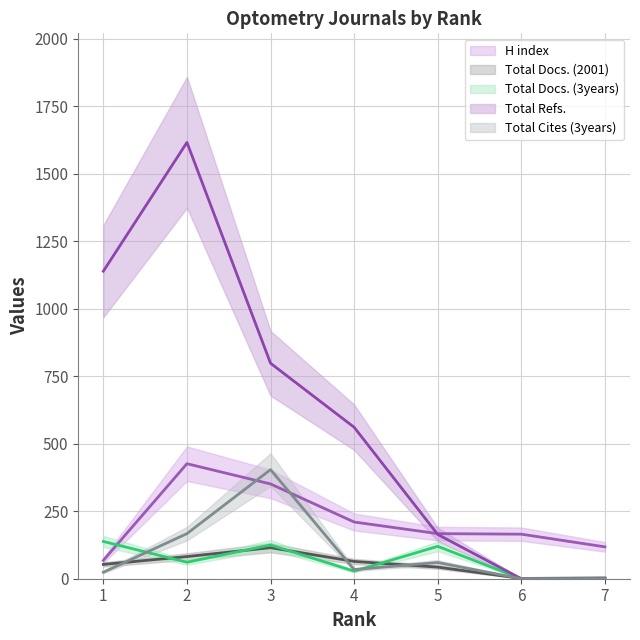

How many lines are shown in the chart?

5